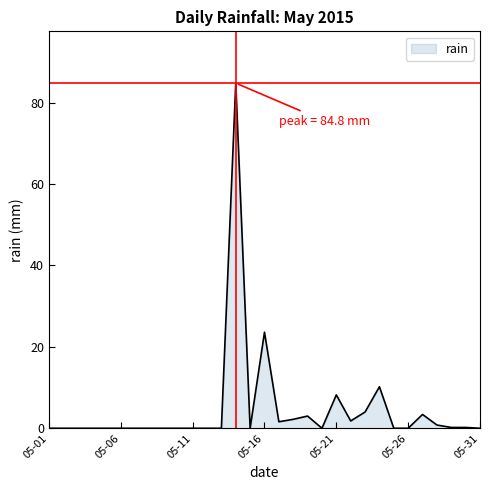

What is the difference between the maximum and minimum values?

84.8